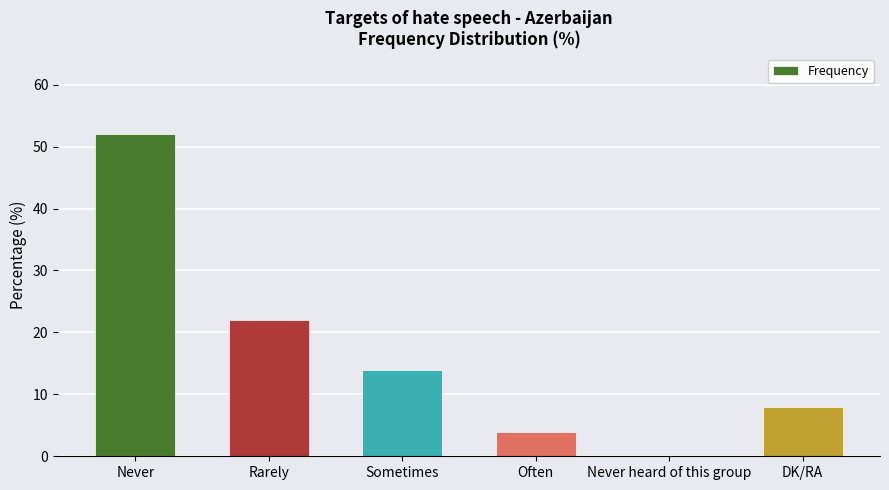

At which label is the value closest to 26?

Rarely